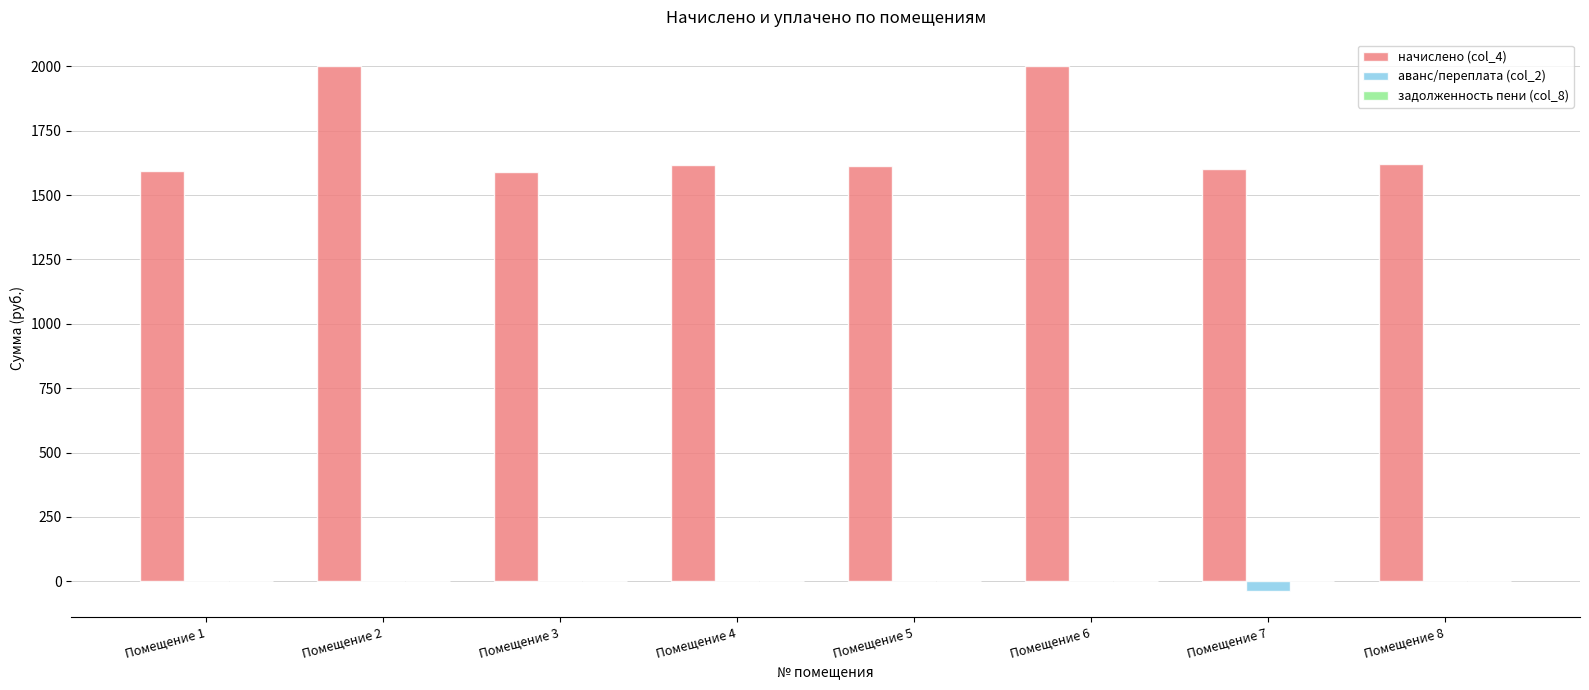

Which series has the largest total across all categories?

начислено (col_4)